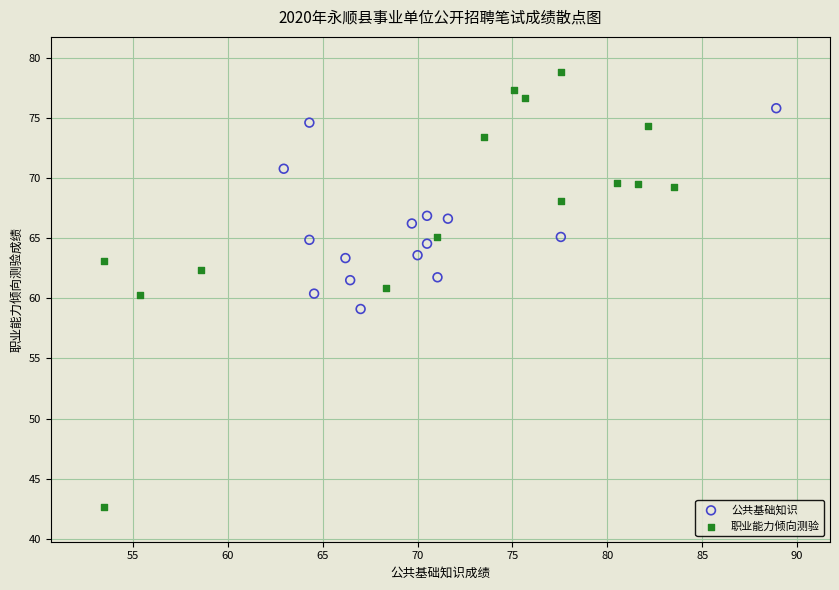

Which series contains the lowest Y value?

职业能力倾向测验